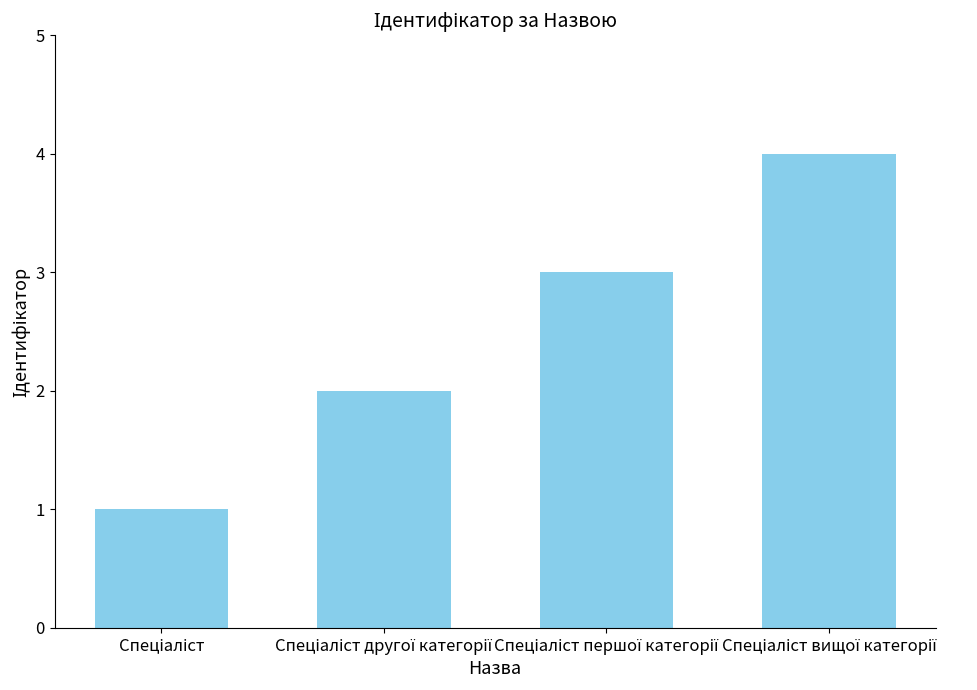

What is the sum of all values?

10